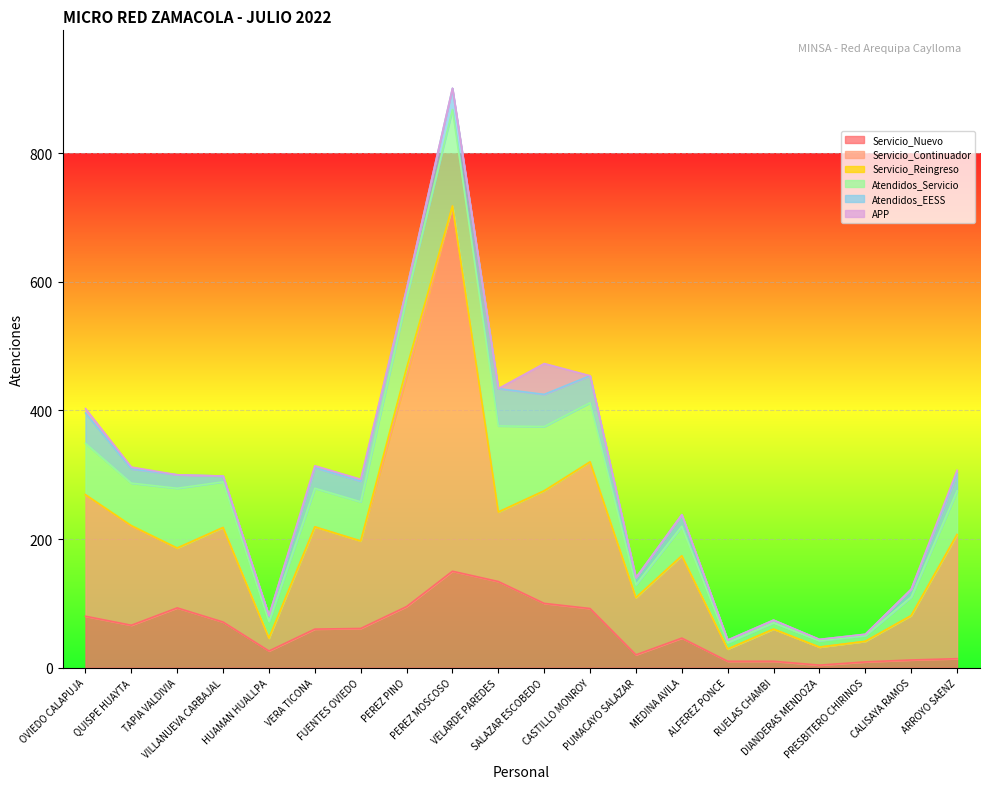

Reading left to right, transcribe all the data shown in this chart.

Servicio_Nuevo: 80	66	93	71	26	60	61	95	150	134	100	92	20	46	10	10	4	9	12	14
Servicio_Continuador: 189	154	93	147	20	159	136	357	568	108	175	228	89	128	19	50	28	32	69	193
Servicio_Reingreso: 0	1	0	0	0	0	0	14	0	0	0	0	0	0	0	0	0	0	0	0
Atendidos_Servicio: 80	66	93	71	26	60	61	109	150	134	100	92	20	46	10	10	10	9	29	68
Atendidos_EESS: 47	22	21	9	9	32	32	14	33	58	50	42	11	18	4	4	2	2	12	27
APP: 7	3	0	0	0	3	3	0	0	0	48	0	0	0	0	0	0	0	0	5